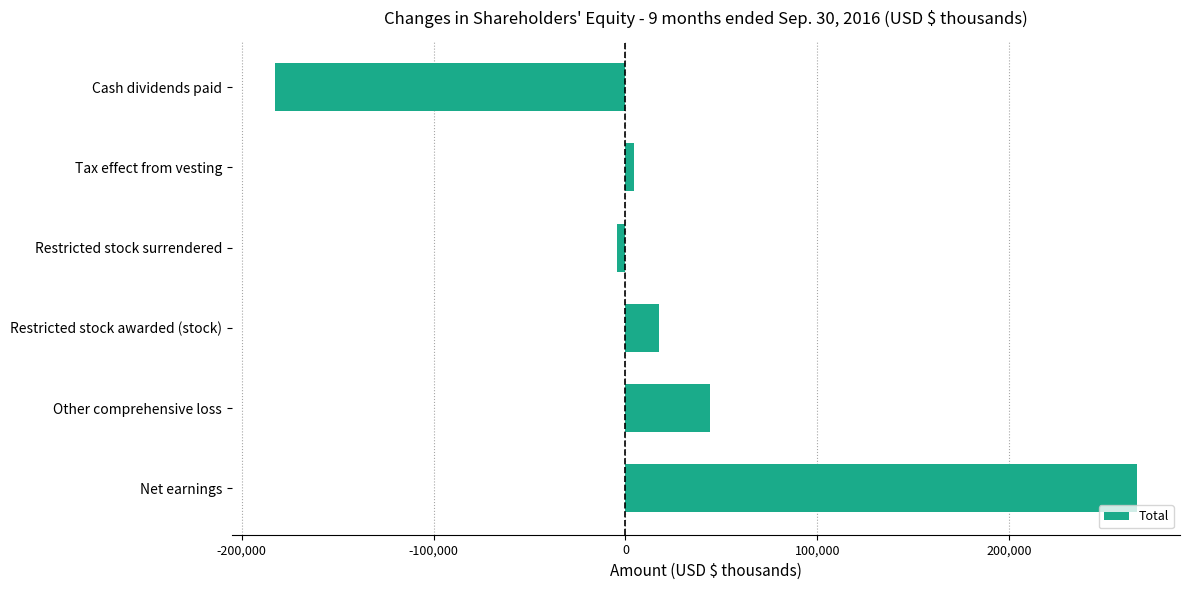

Is it true that the value at Cash dividends paid is -107653?

False